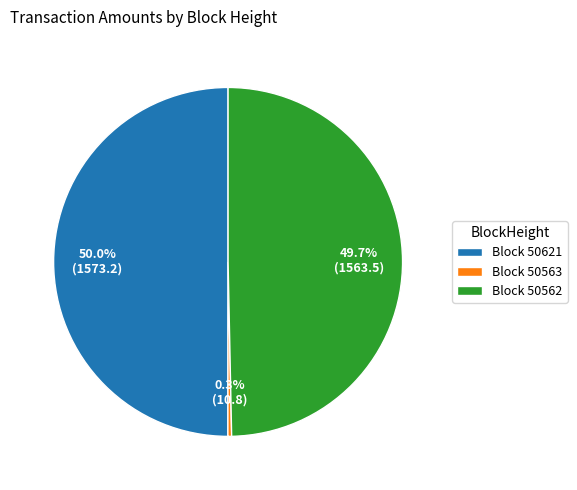

What percentage do Block 50621 and Block 50562 together represent?

99.7%